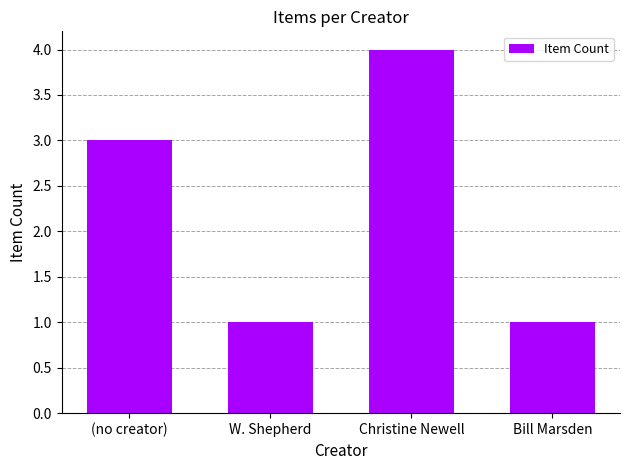

How many bars are there in total?

4